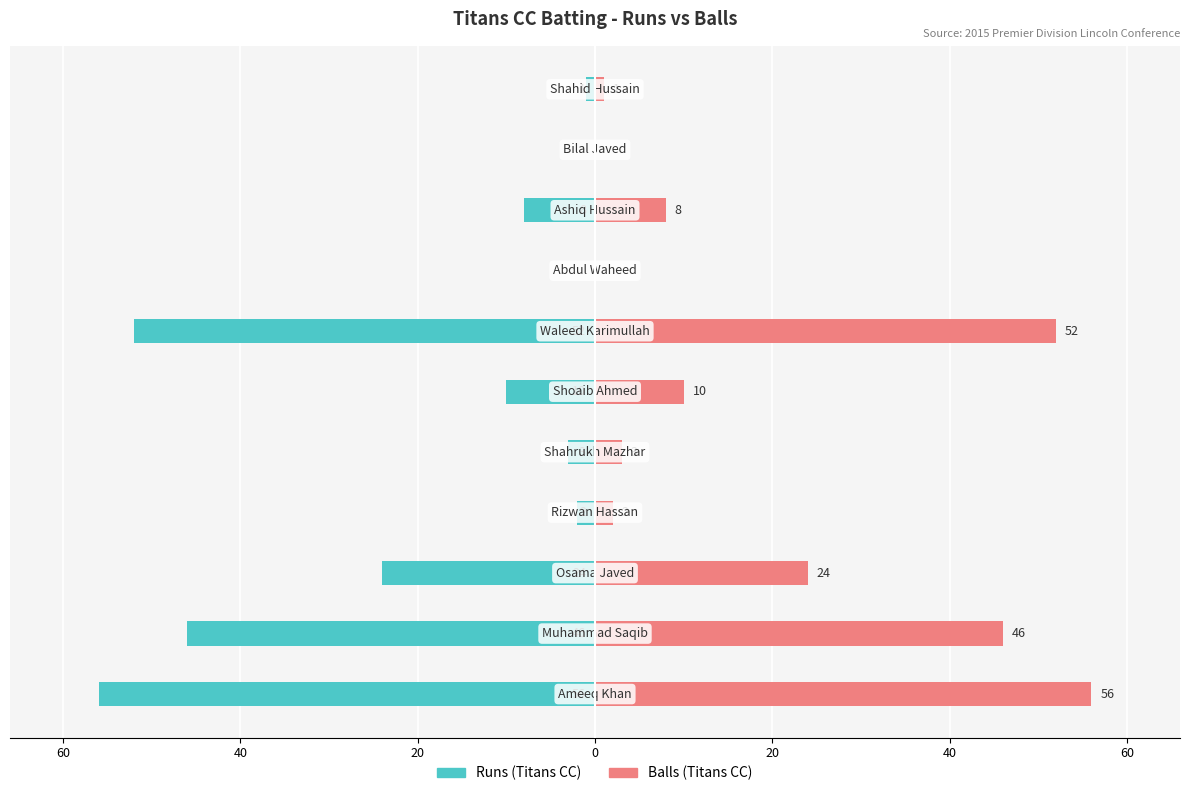

How many data points does each series have?

11